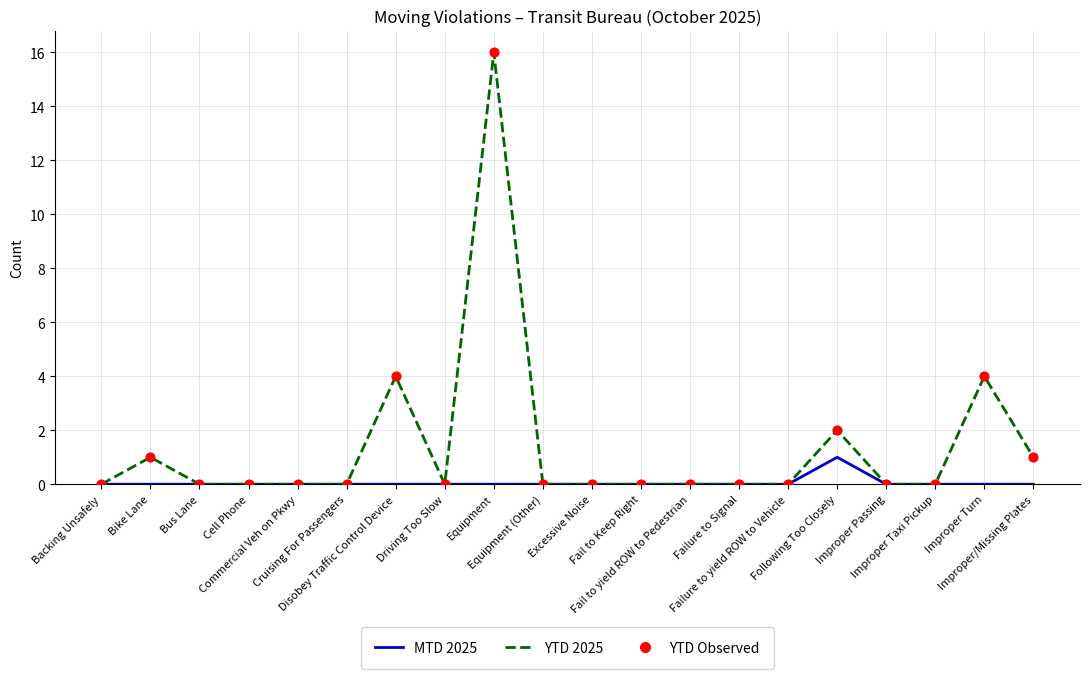

Is the value of YTD 2025 at Equipment greater than the value of MTD 2025 at Cruising For Passengers?

Yes